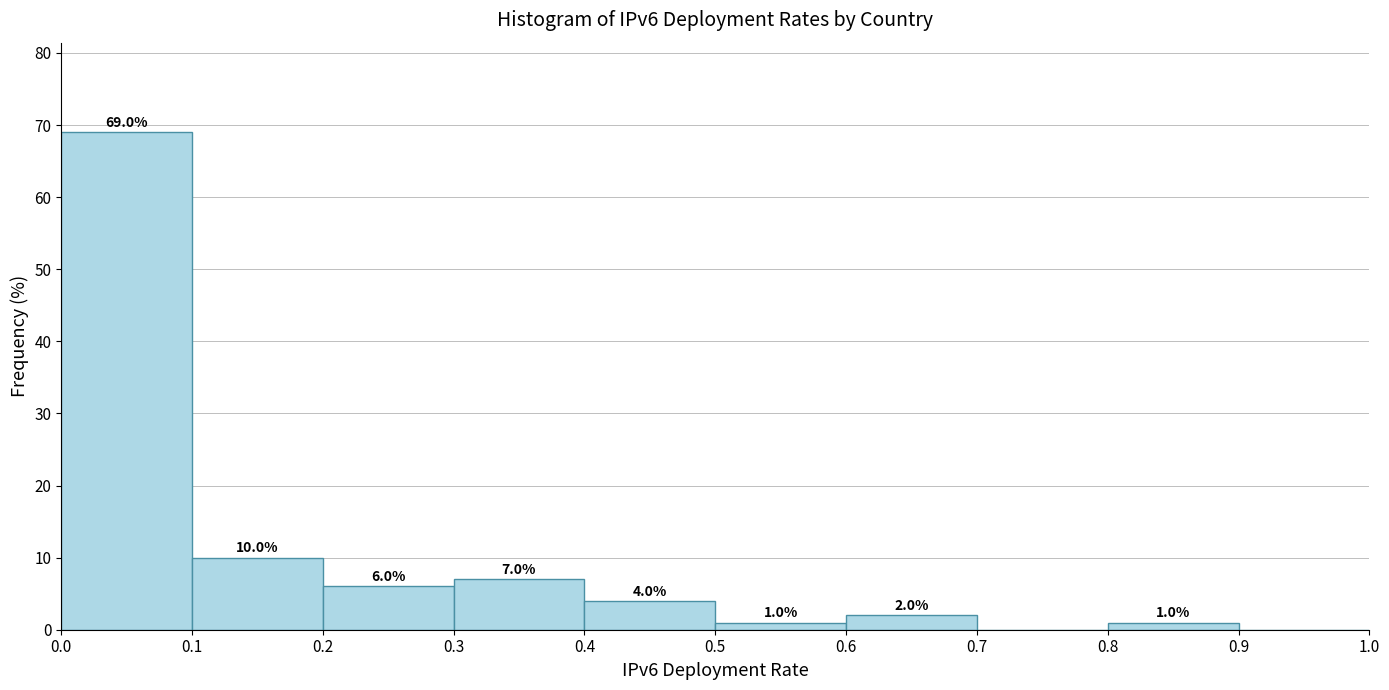

Which range on the x-axis has the tallest bar?

0.0 to 0.1